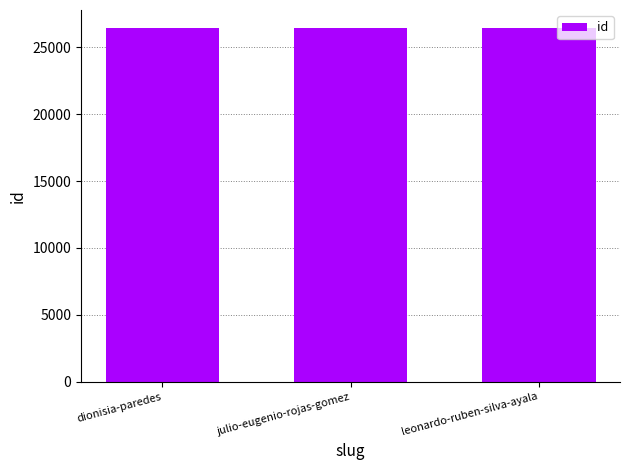

What is the label of the 2nd bar from the left?

julio-eugenio-rojas-gomez